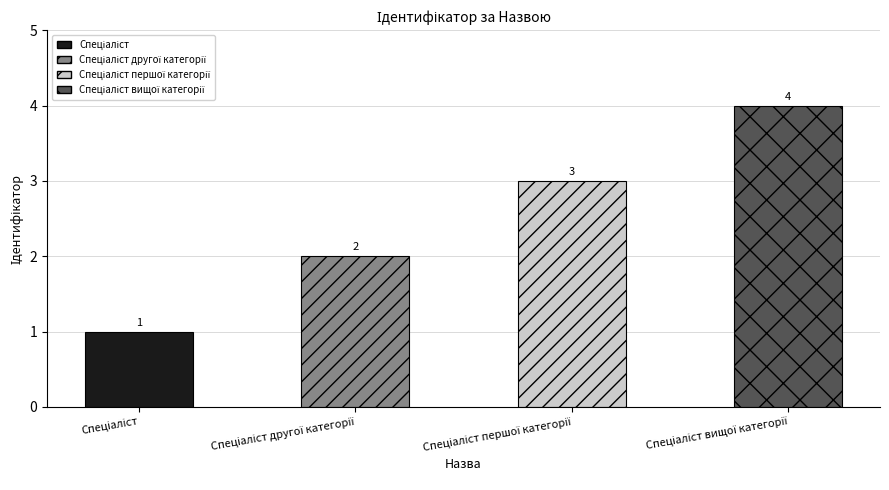

Is it true that the value at Спеціаліст другої категорії is 2?

True